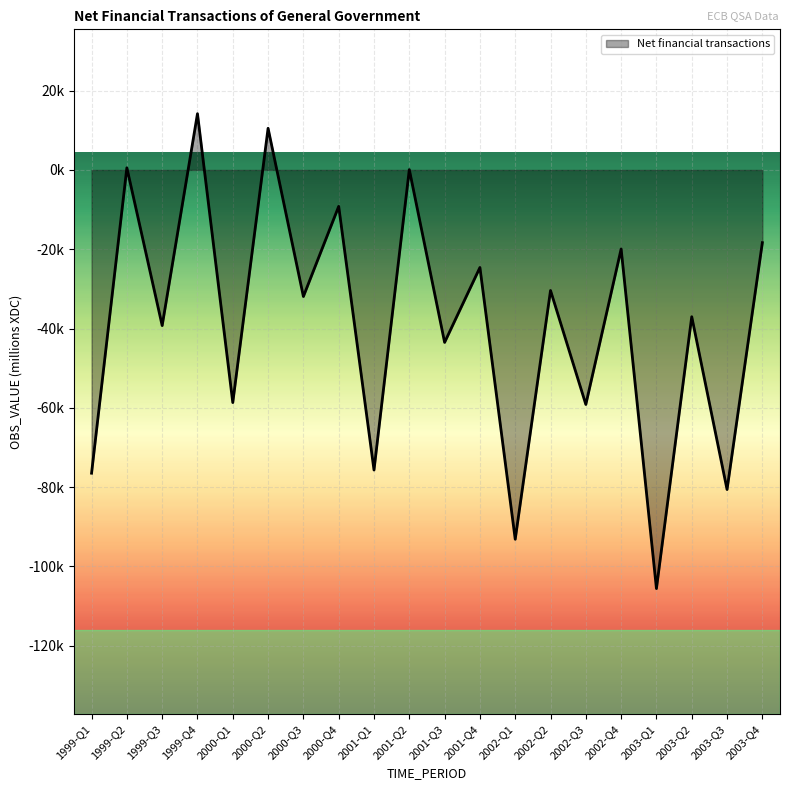

Is this an area chart (filled region under the line)?

Yes